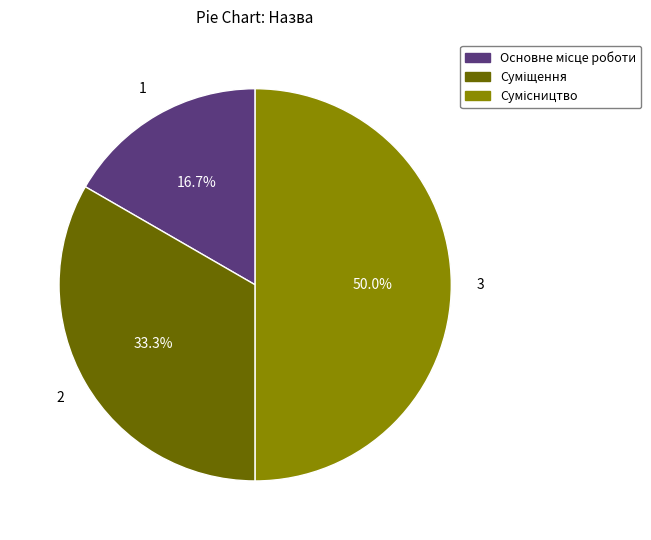

Is there a majority slice in this chart?

No